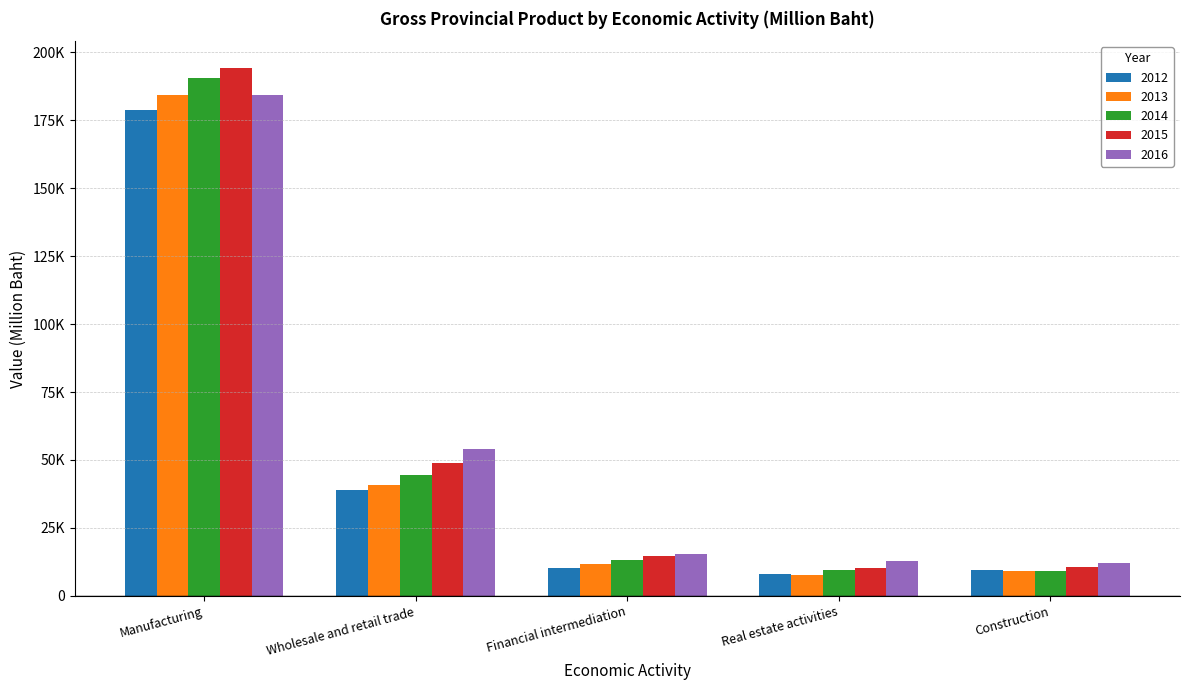

What are all the series names shown in the legend?

2012, 2013, 2014, 2015, 2016